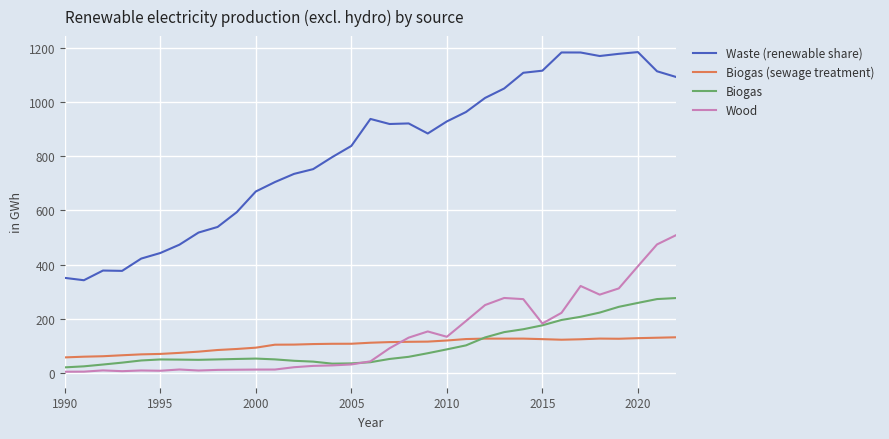

Which series has the largest total across all categories?

Waste (renewable share)